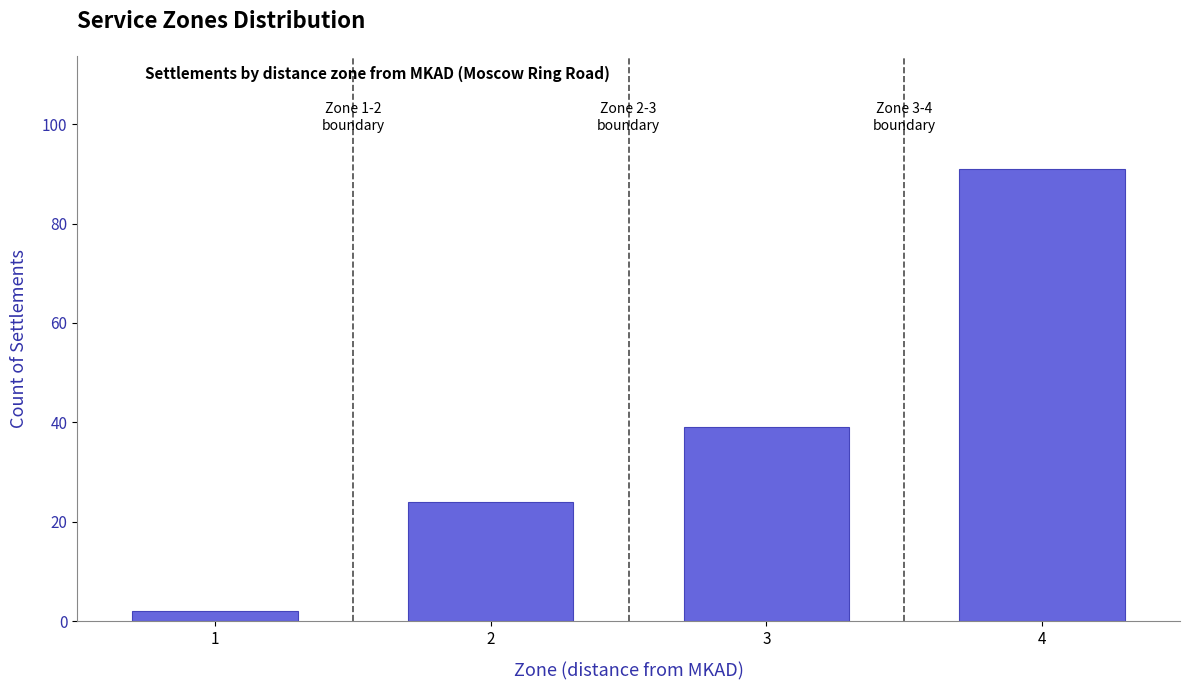

Reading left to right, what are all the values shown in this chart?

2	24	39	91